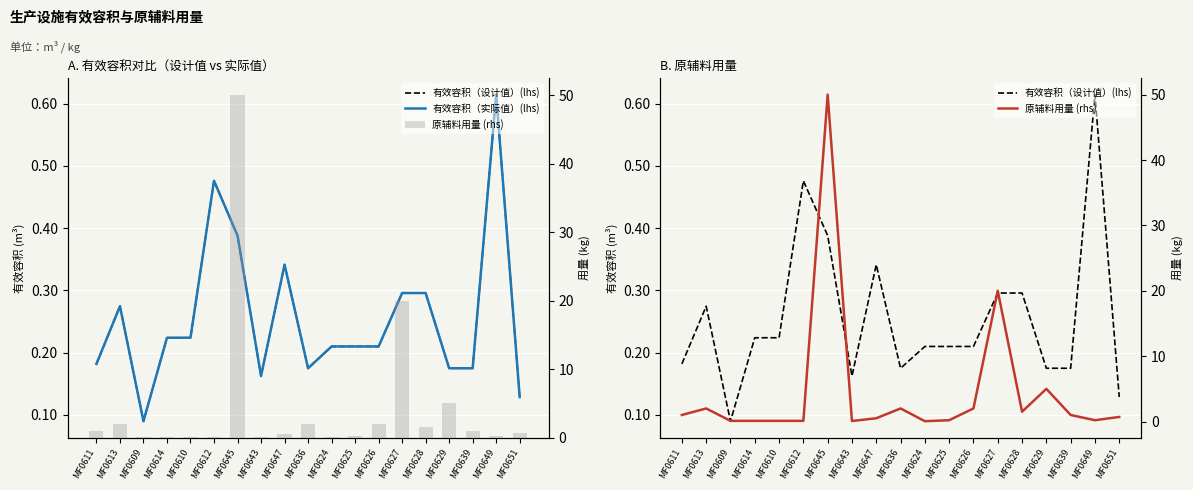

Are the bars horizontal?

No